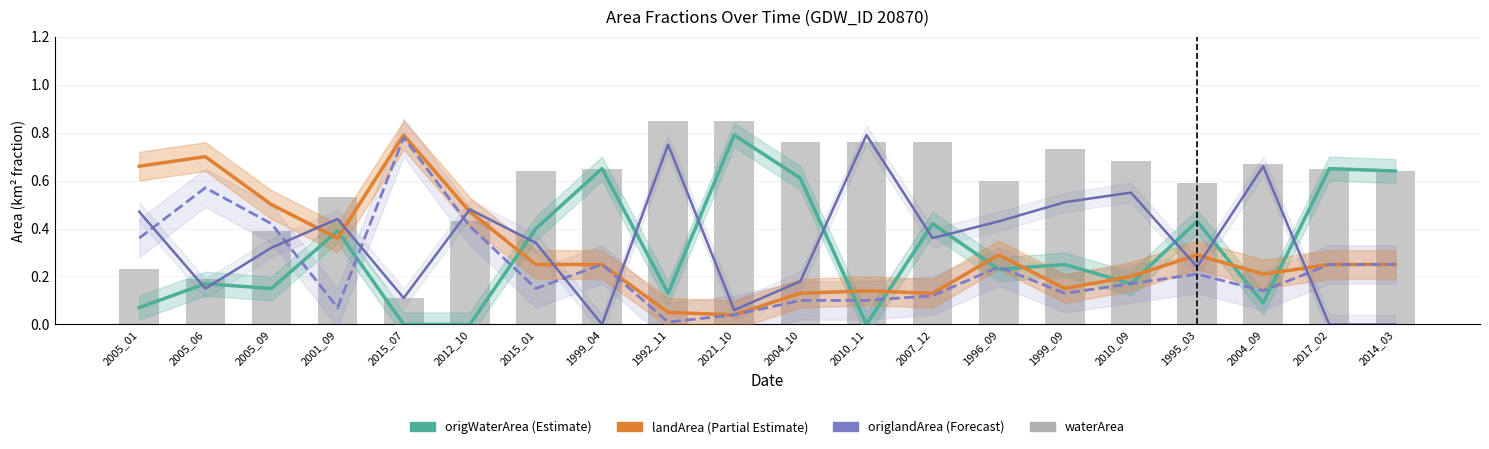

What is the total value across all series at 2005_09?

1.8